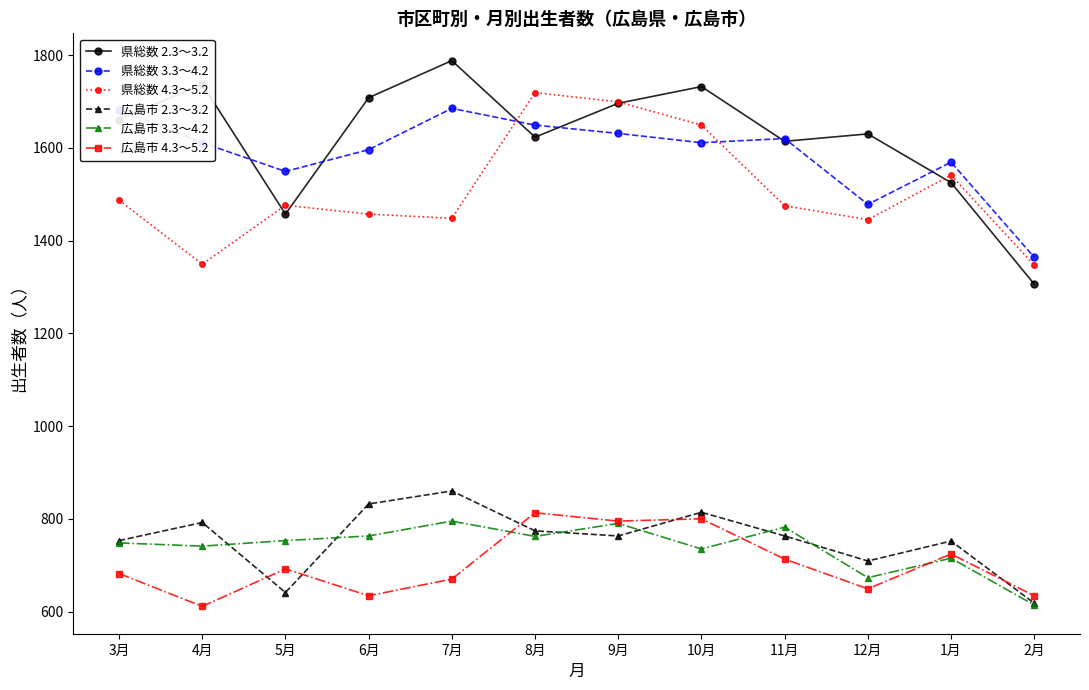

Which series has the widest spread of values?

県総数 2.3～3.2